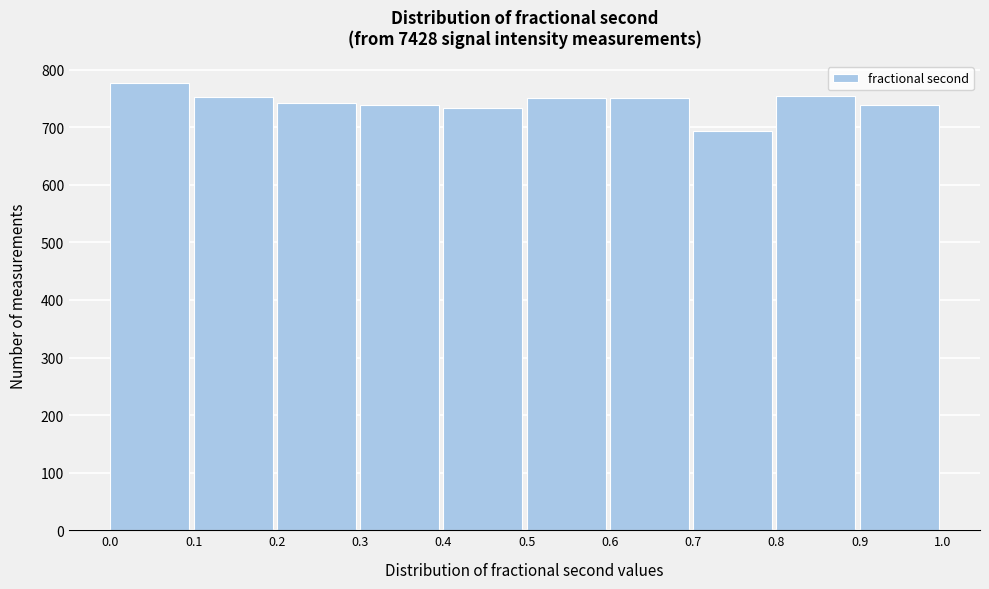

Over which range of the x-axis is the bar tallest?

0.0 to 0.1